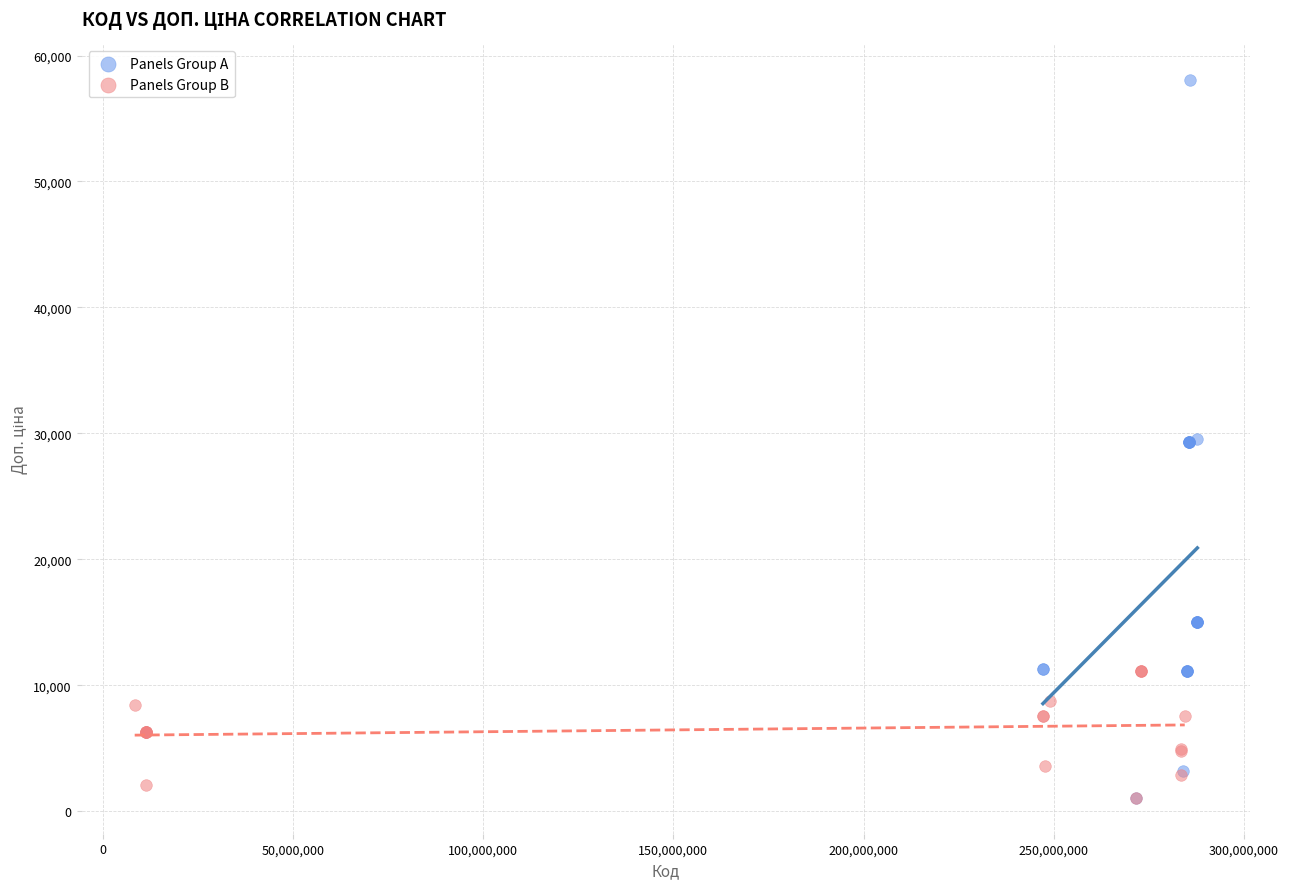

Which series reaches the maximum Y coordinate?

Panels Group A